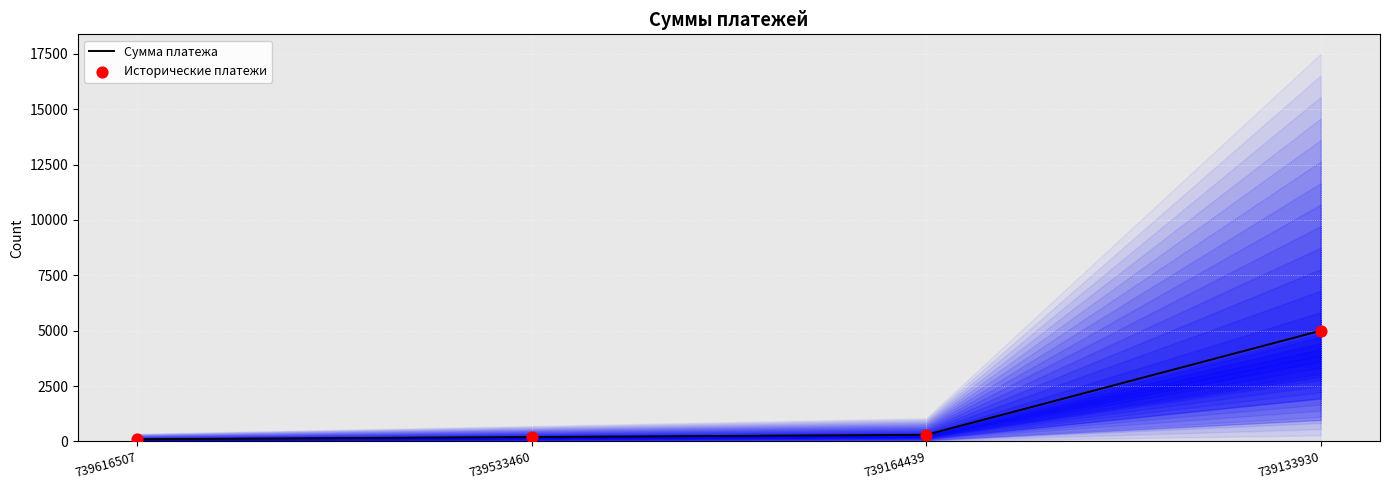

What are all the series names shown in the legend?

Сумма платежа, Исторические платежи